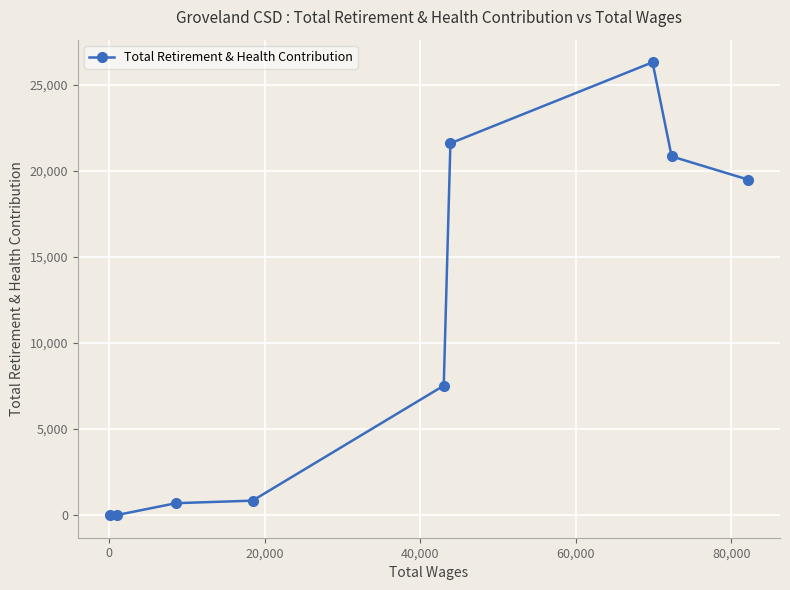

Reading left to right, transcribe all the data shown in this chart.

0	0	693	838	7523	21609	26318	20849	19500